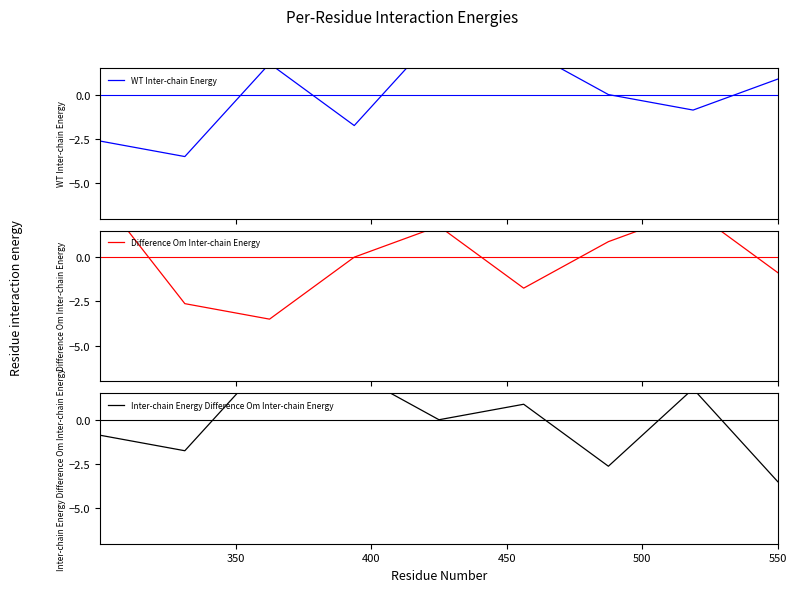

Is it true that WT Inter-chain Energy equals -4.3 at 350?

False